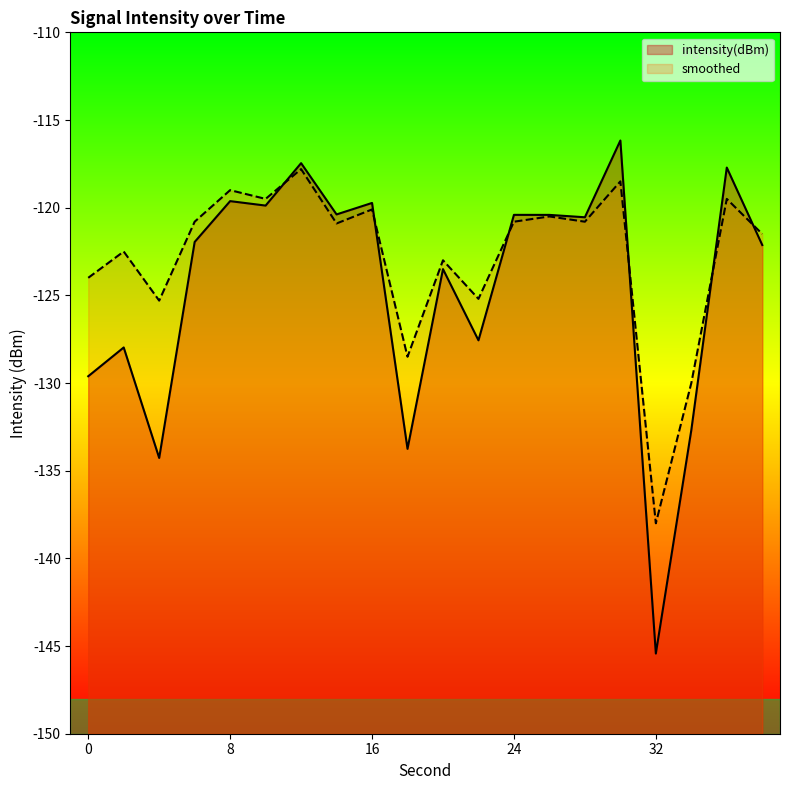

At how many categories does at least one series exceed -118?

3